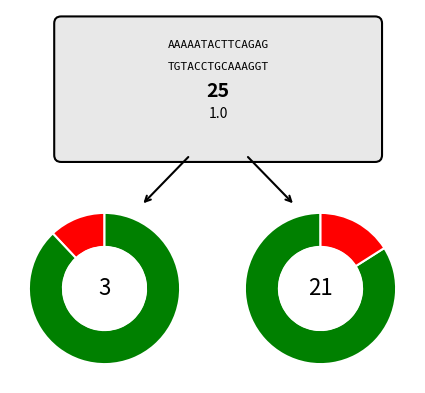

To the nearest percent, what is the average slice percentage?

33%